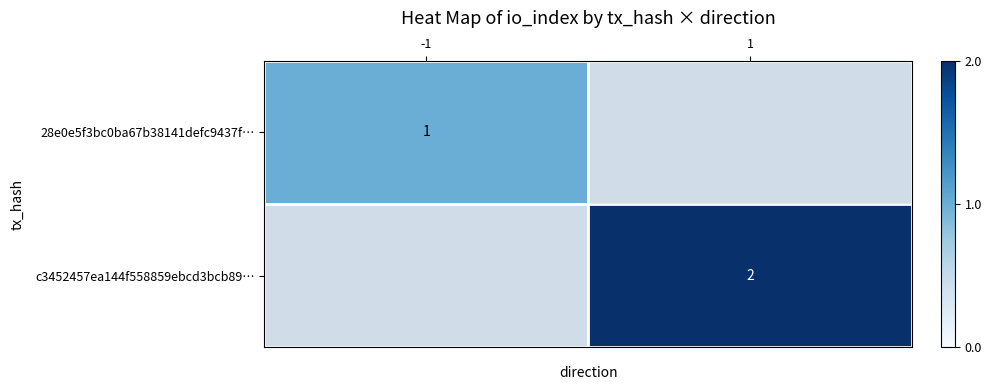

Is the value of c3452457ea144f558859ebcd3bcb89… at 1 greater than the value of 28e0e5f3bc0ba67b38141defc9437f… at -1?

Yes